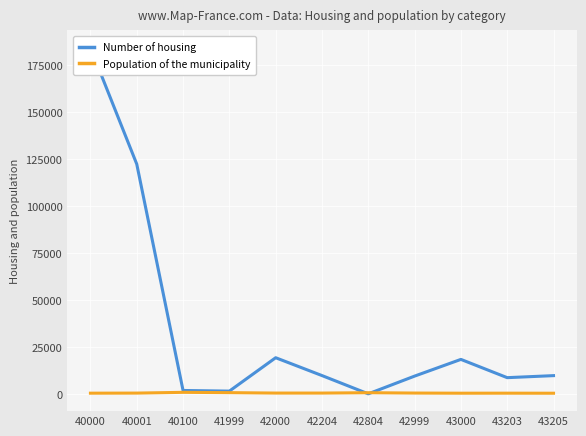

At which label does Number of housing reach its peak?

40000